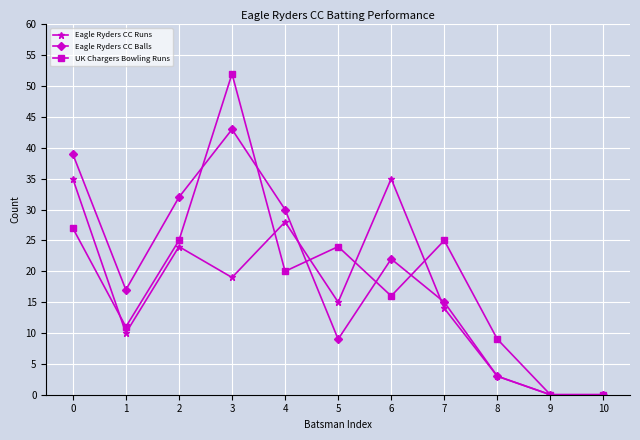

True or false: UK Chargers Bowling Runs has more than 2 interior local peaks.

True